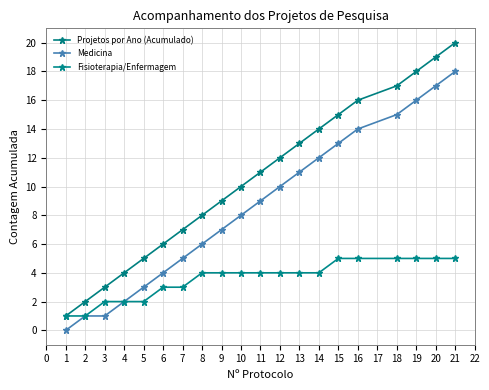

Which label corresponds to the largest value in the chart?

21